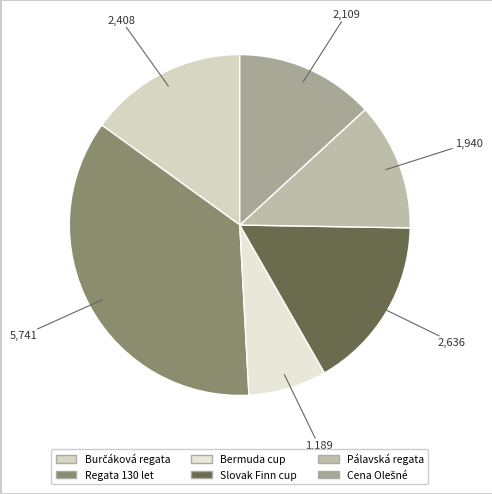

What is the largest slice in the pie chart?

Regata 130 let